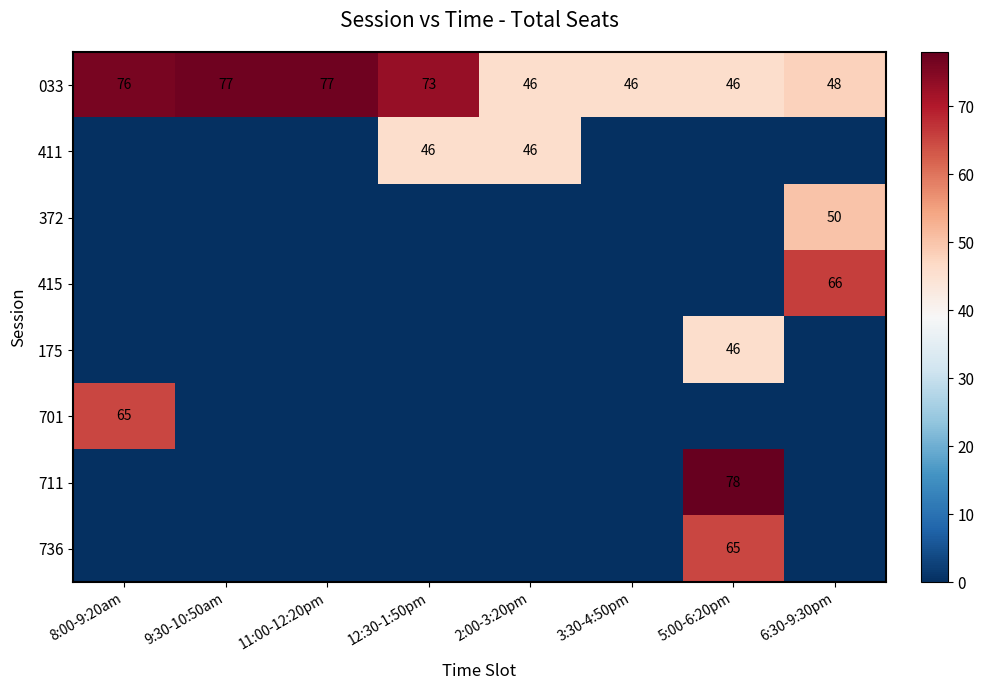

Is it true that 033 equals 46 at 5:00-6:20pm?

True